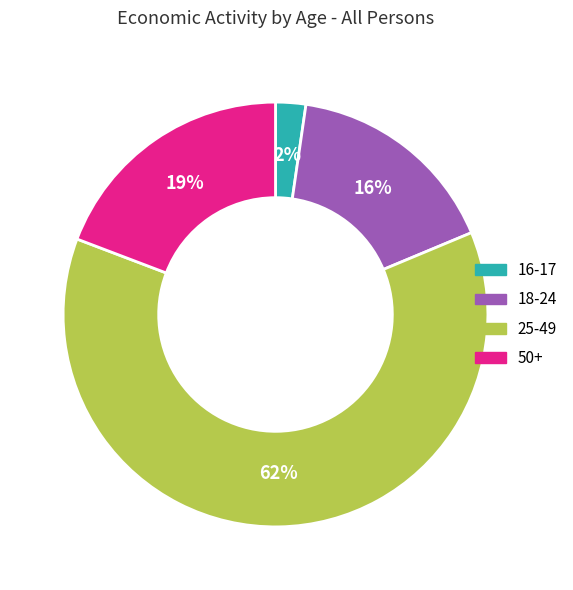

How many segments does this pie chart have?

4